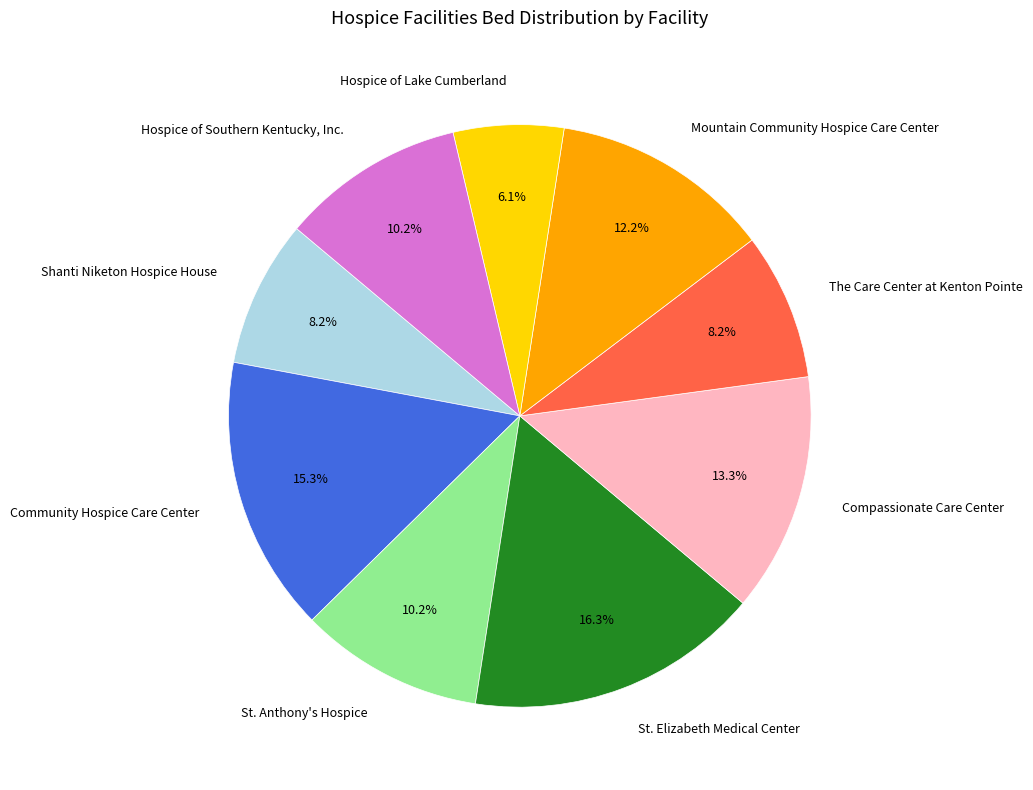

What percentage is the St. Elizabeth Medical Center slice, to the nearest percent?

16%